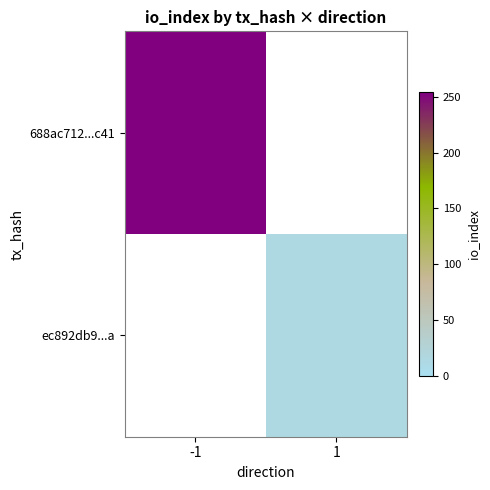

How many values in 688ac712...c41 are above zero?

1